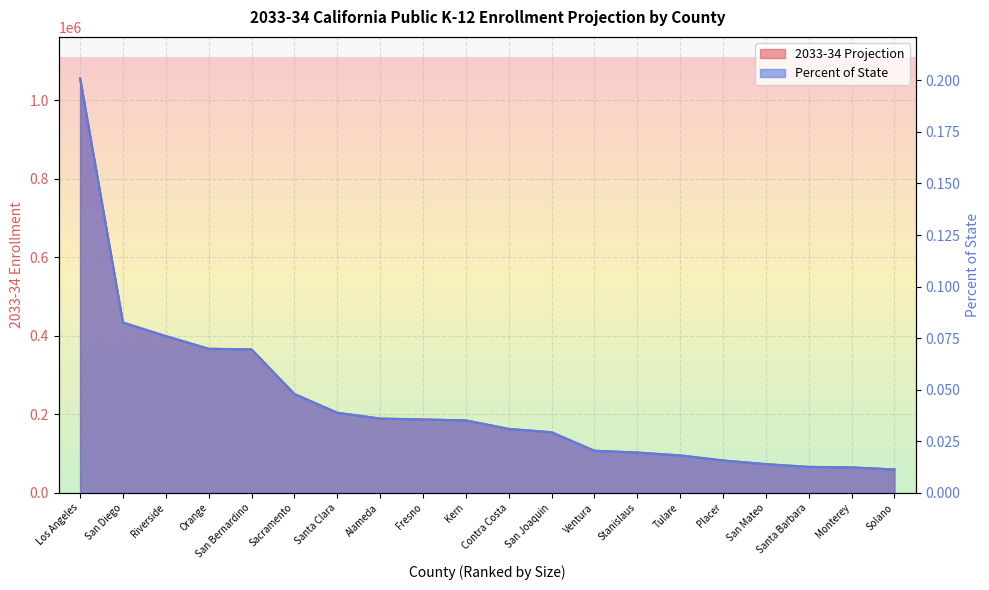

What is the approximate value of 2033-34 Projection at Sacramento?

251799.0